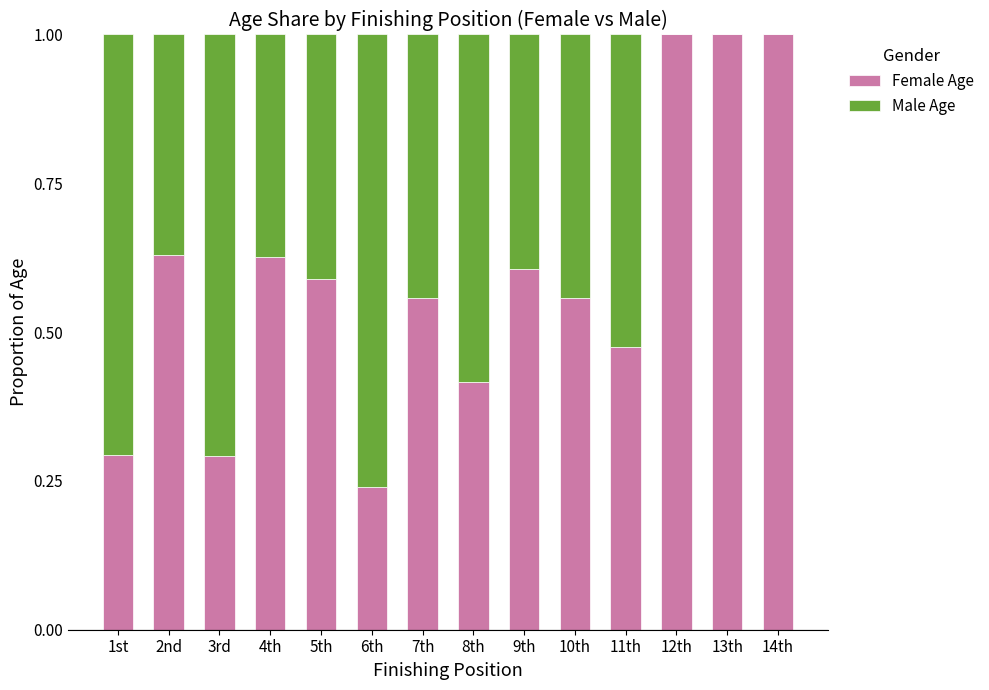

How many distinct data groups are displayed?

2